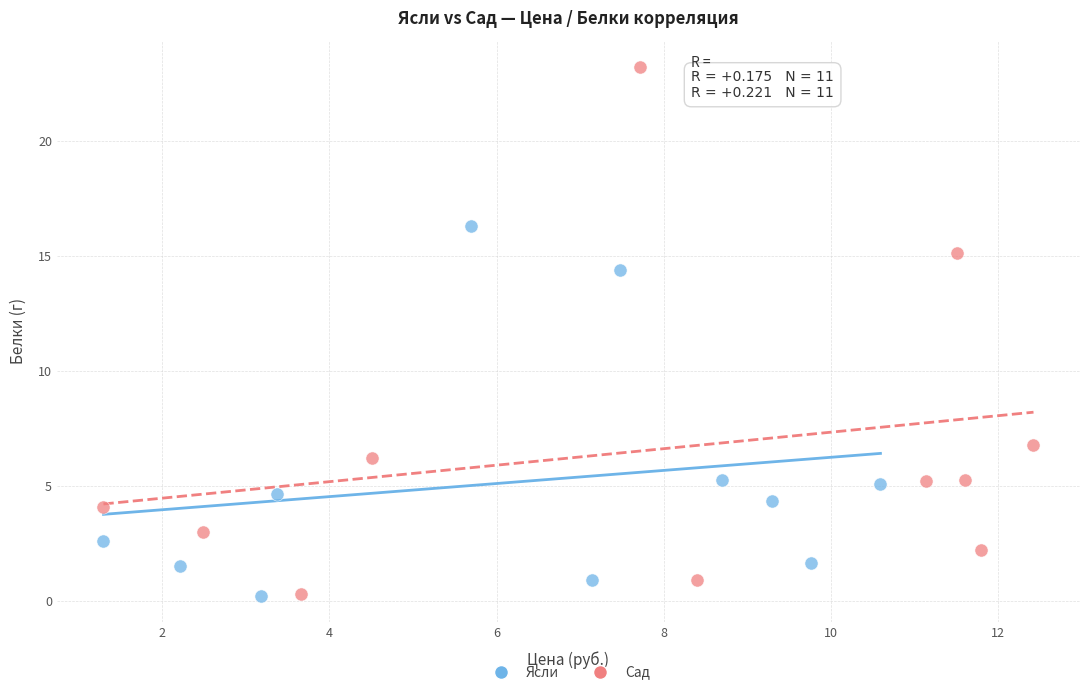

Which series reaches the maximum Y coordinate?

Сад